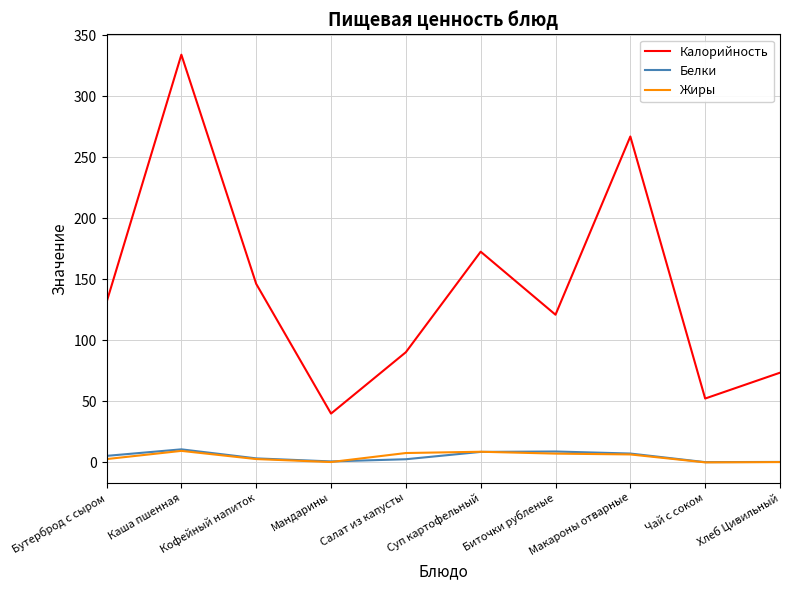

What are all the series names shown in the legend?

Калорийность, Белки, Жиры